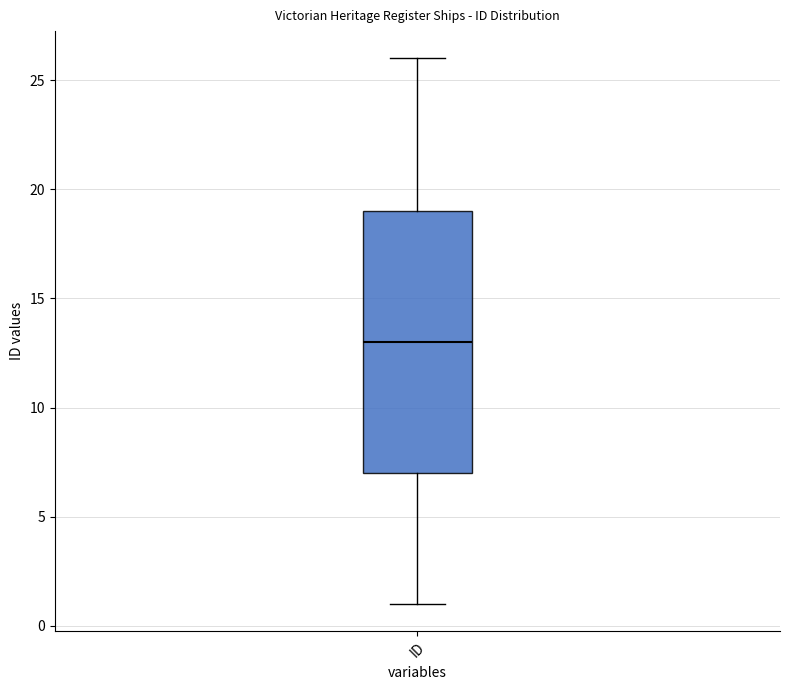

Where is the lower edge of the box for ID on the y-axis? The values are not printed on the chart, so give them approximately, as read against the axis.

7